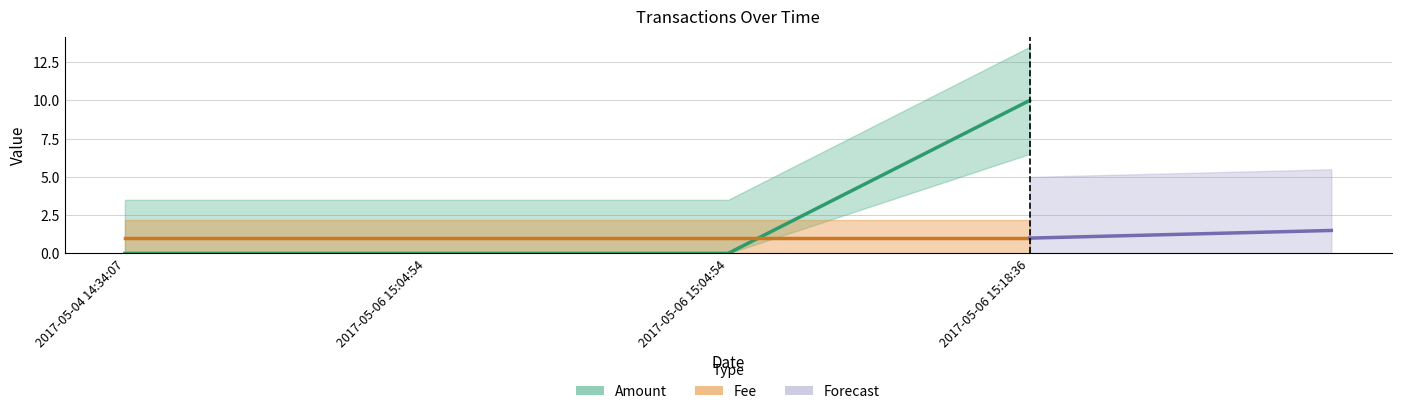

What is the value of the 4th point from the left?

10